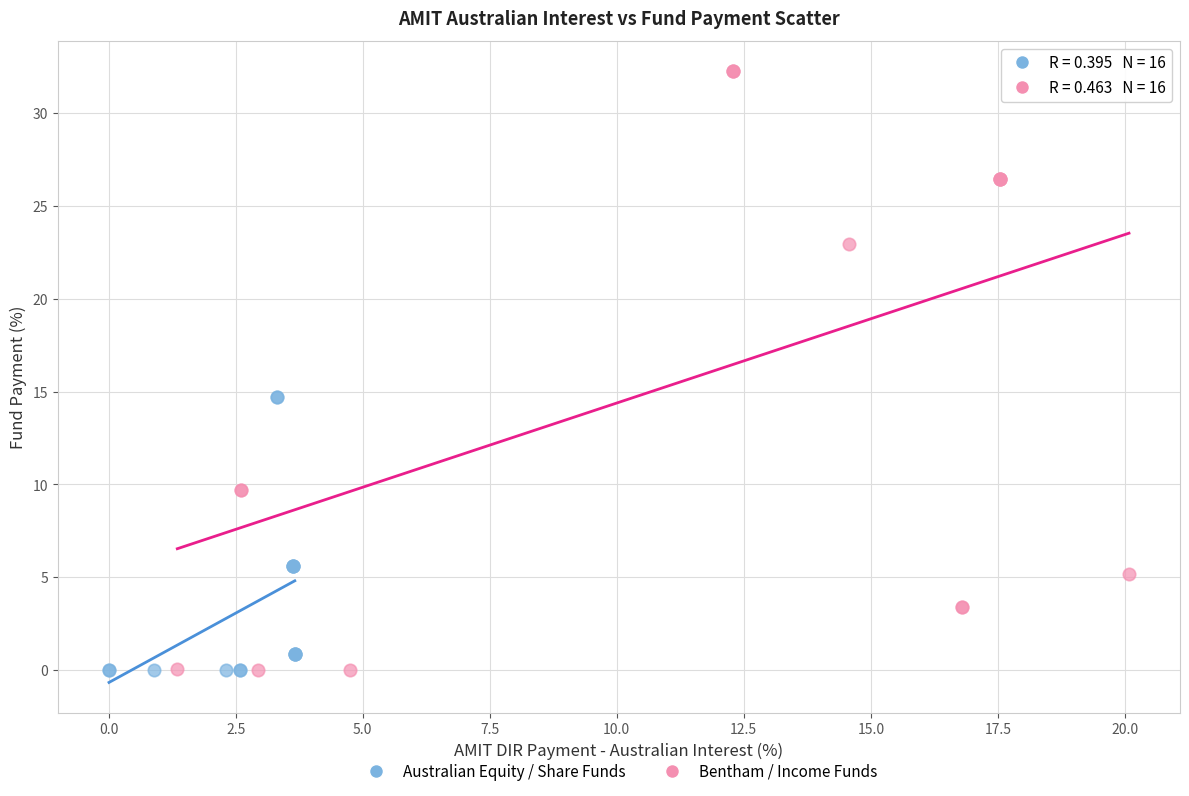

What are all the series names shown in the legend?

Australian Equity / Share Funds, Bentham / Income Funds